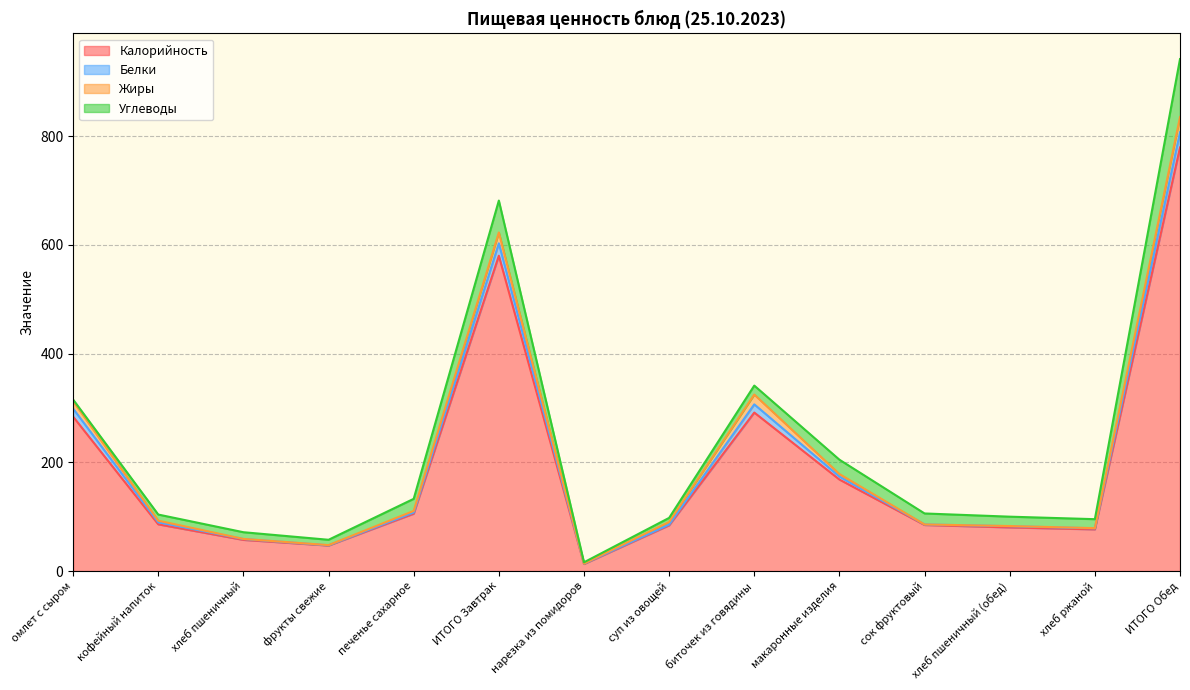

Which series changed the most between биточек из говядины and макаронные изделия?

Калорийность